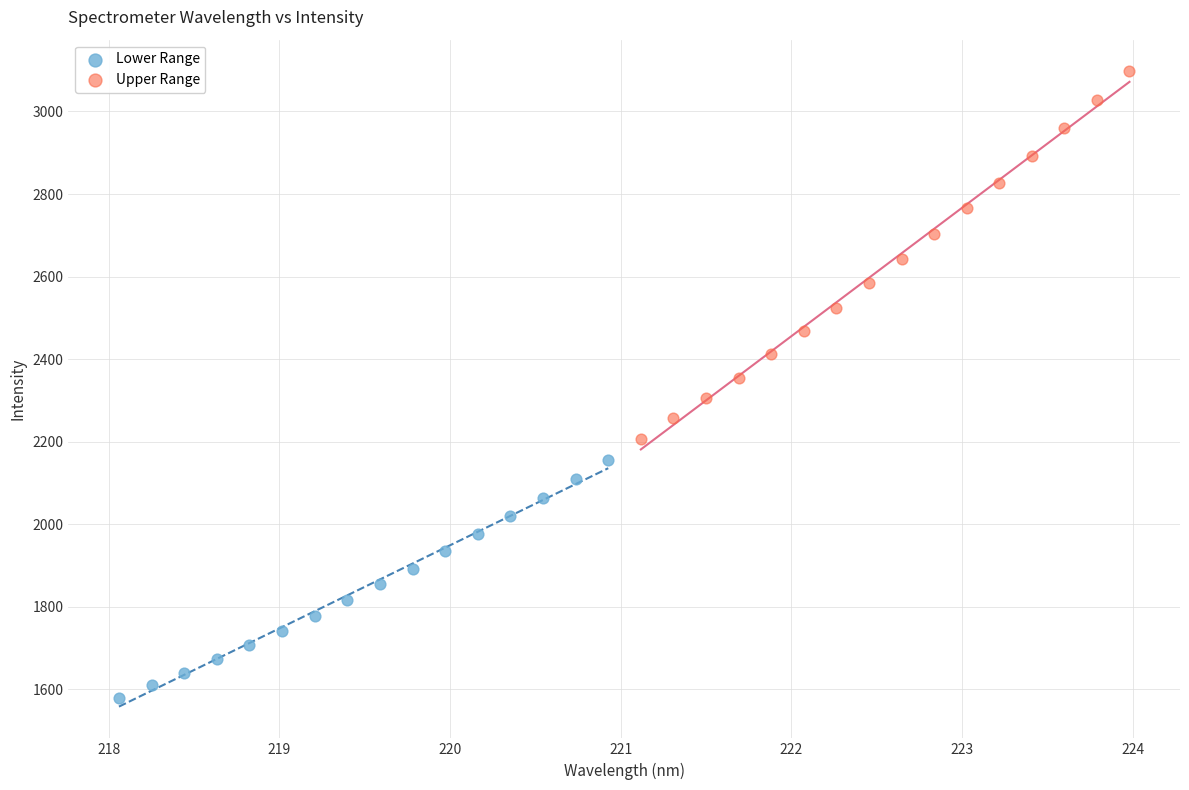

Which series contains the highest Y value?

Upper Range